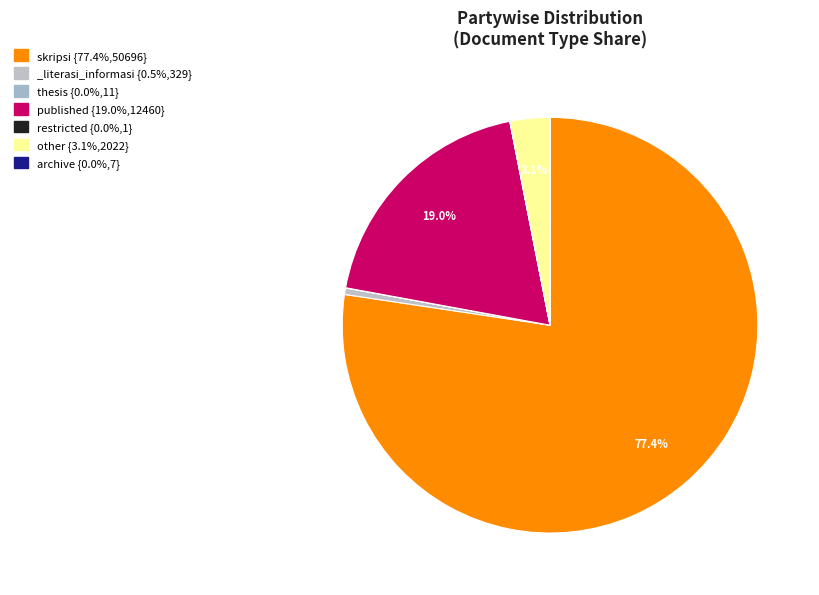

Is it true that restricted is 0% of the pie?

True